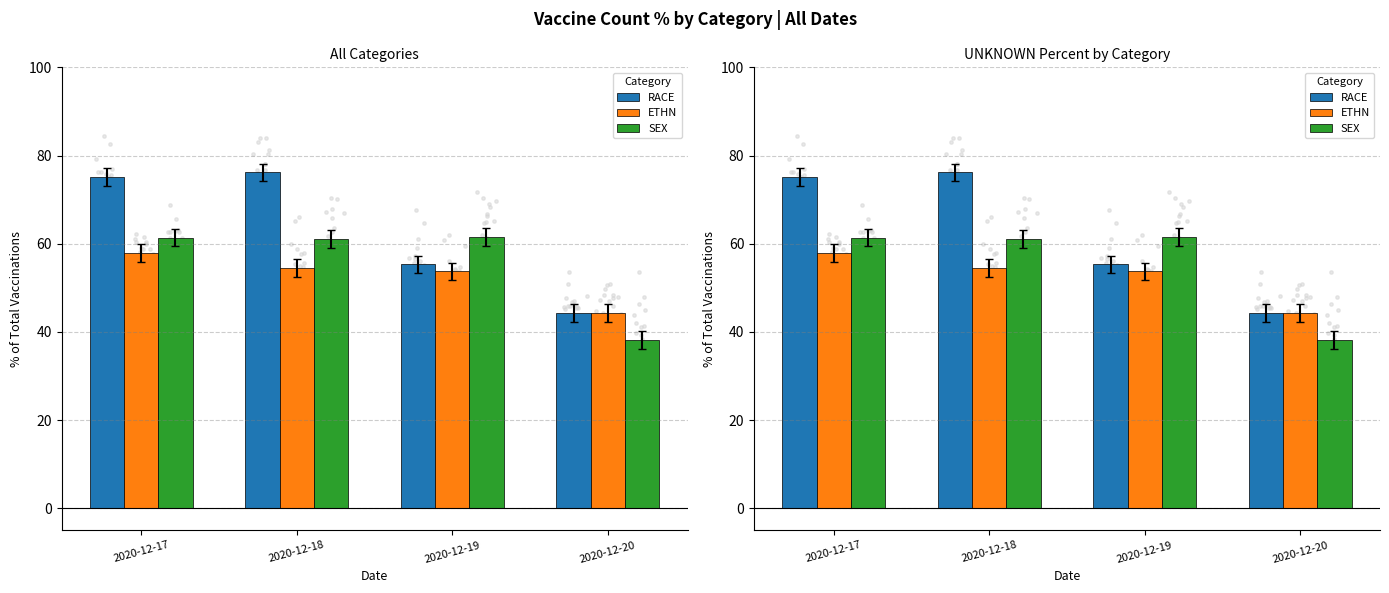

Which series has the largest total across all categories?

RACE